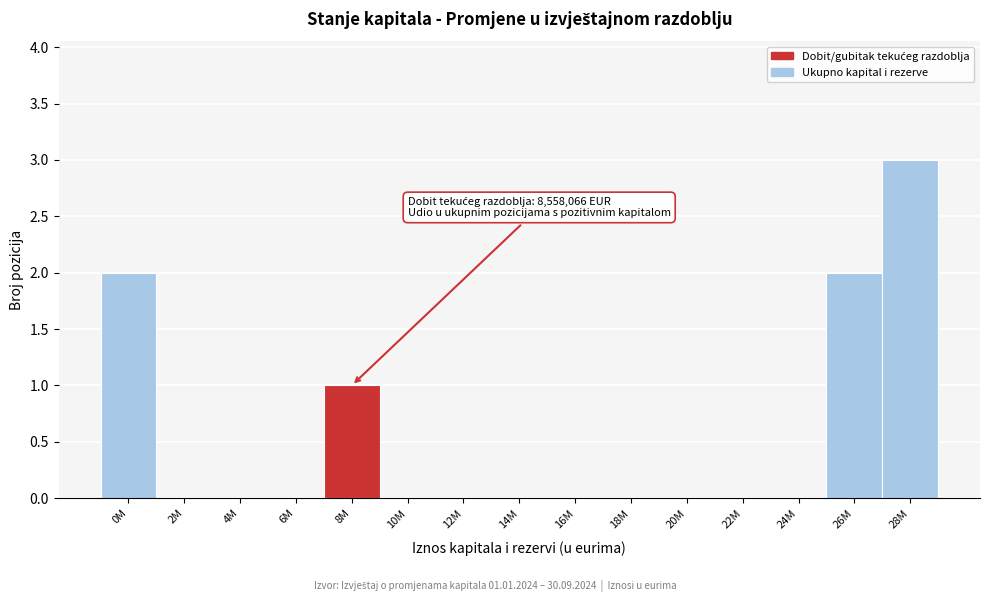

Reading left to right, list all the values displayed in this chart.

0M=2	2M=0	4M=0	6M=0	8M=1	10M=0	12M=0	14M=0	16M=0	18M=0	20M=0	22M=0	24M=0	26M=2	28M=3